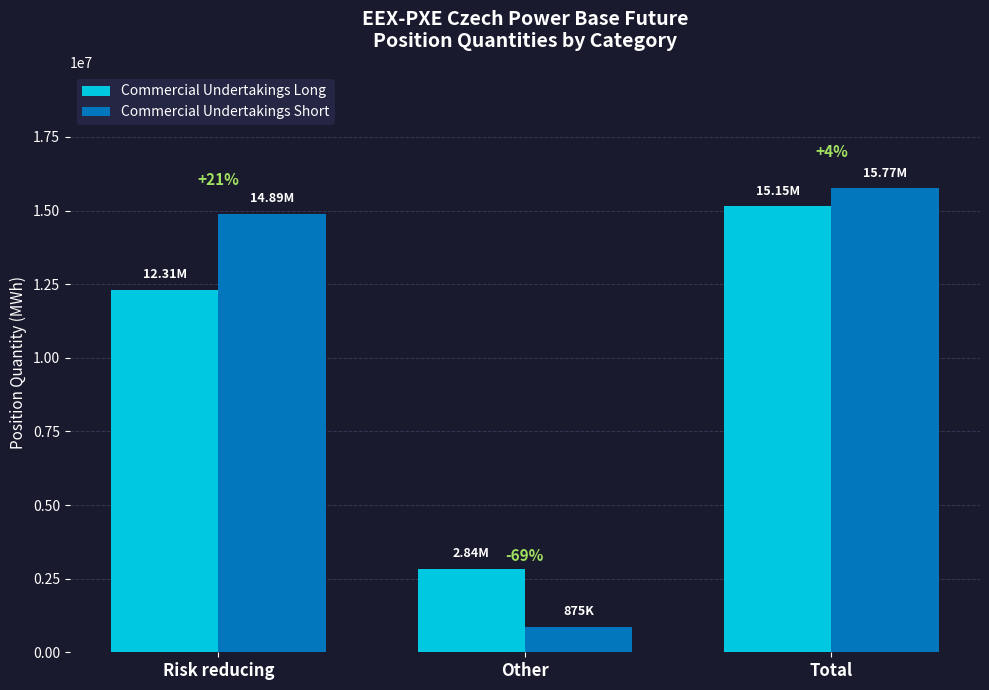

What are all the series names shown in the legend?

Commercial Undertakings Long, Commercial Undertakings Short